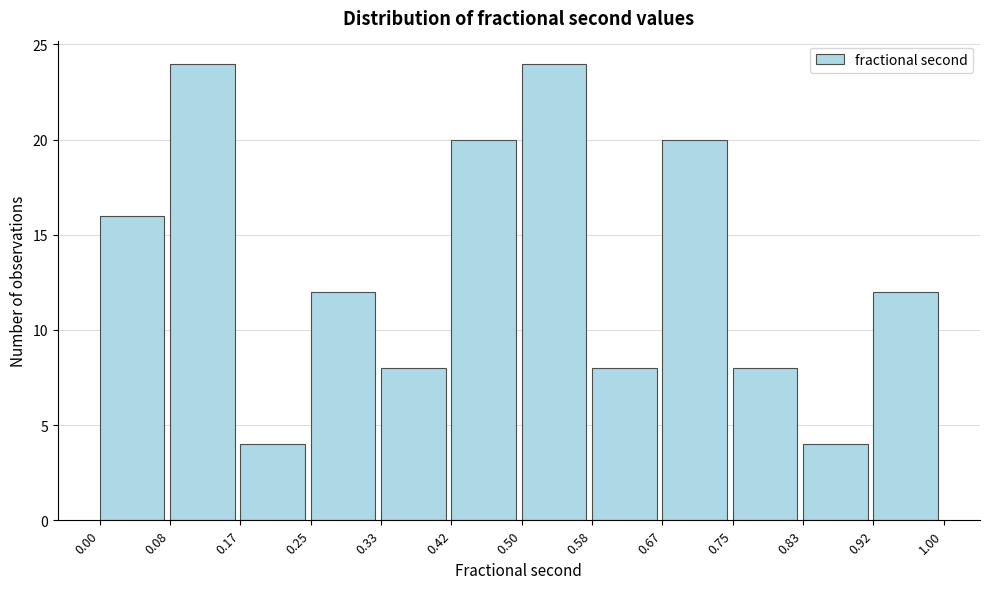

How tall is the bar that spans 0.08 to 0.17 on the x-axis? The values are not printed on the chart, so give them approximately, as read against the axis.

24